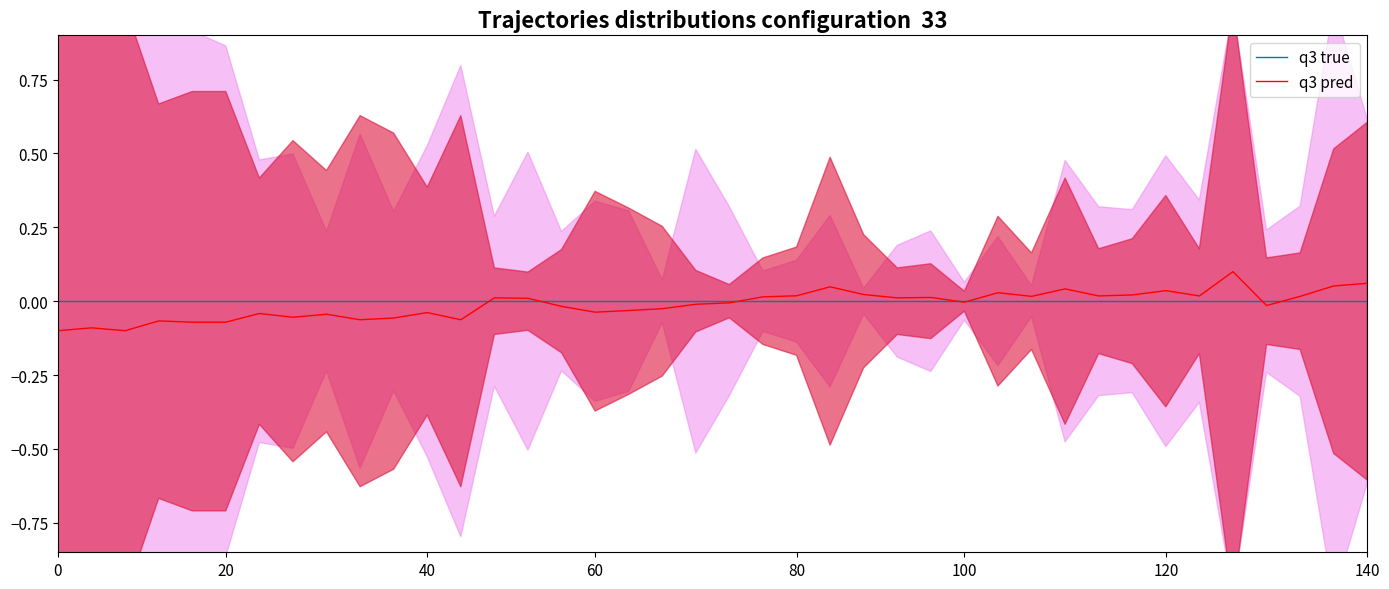

What is the label of the 29th point from the left?

28